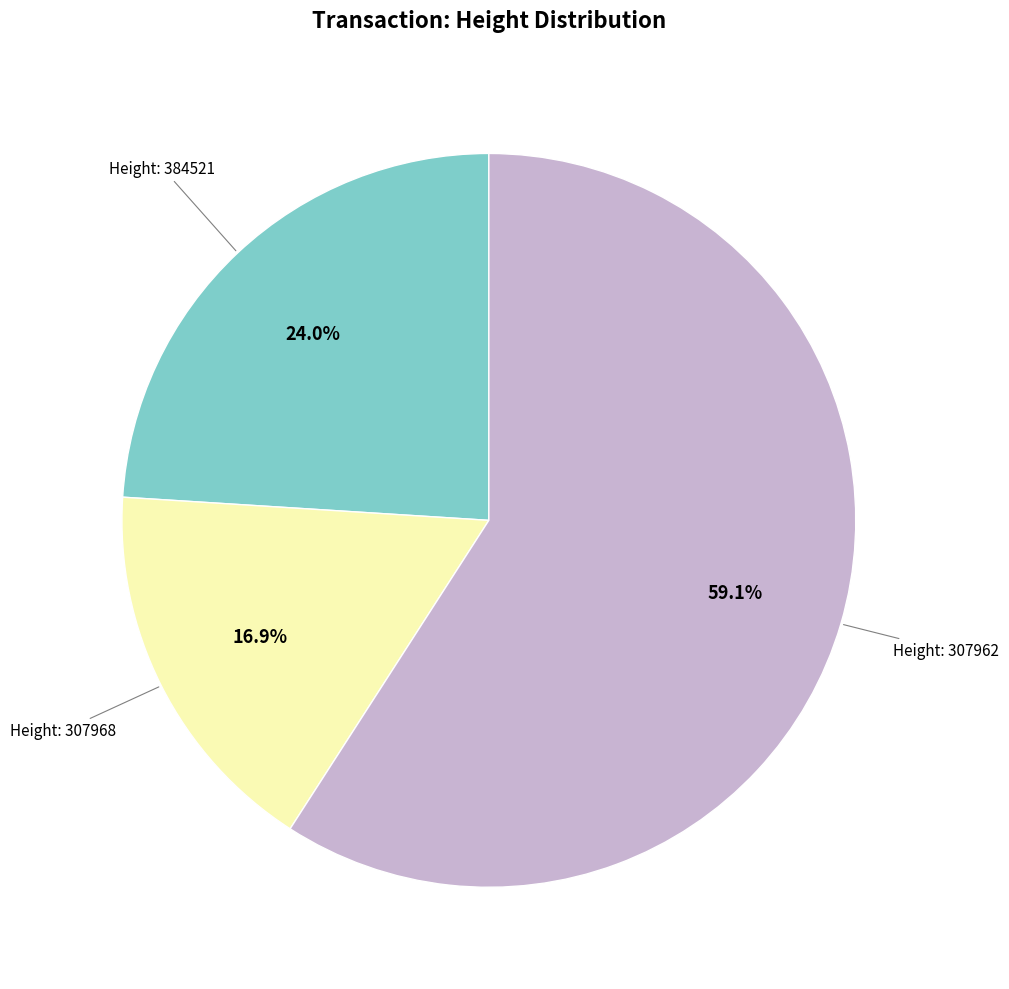

Is there any slice that represents more than half of the pie?

Yes